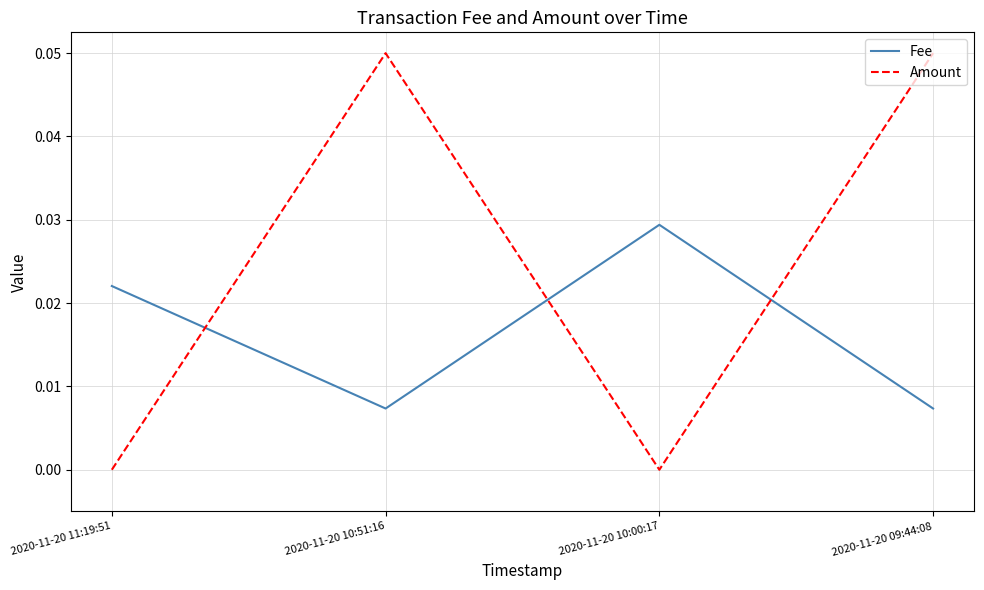

How many series are shown in this chart?

2